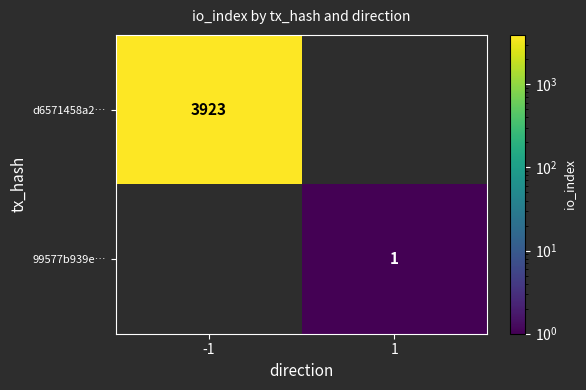

The value of d6571458a2… at -1 is 1869. True or false?

False